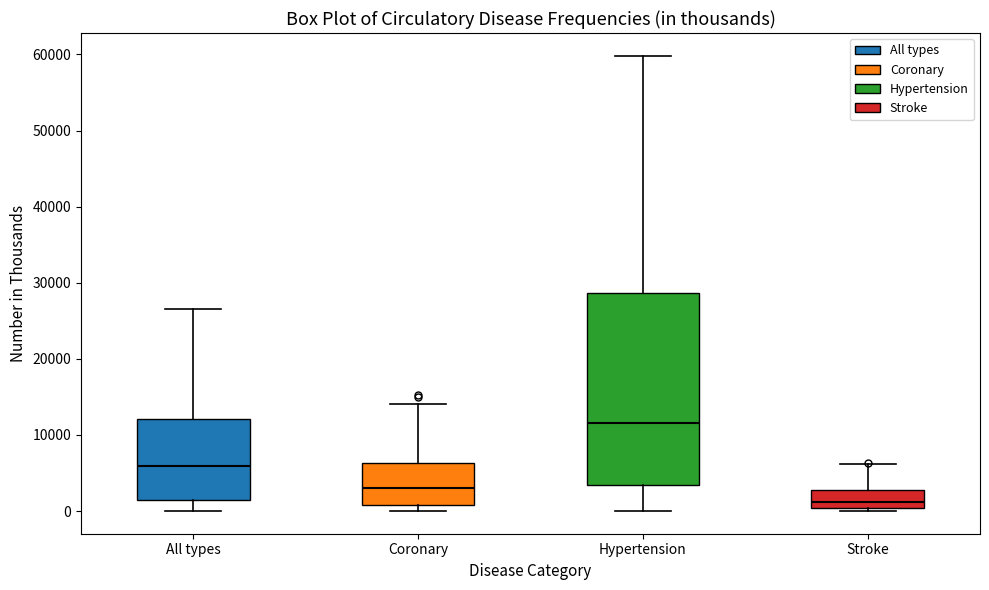

Reading left to right, read every box against the y-axis: the position of its median line, the range the box covers, and the ends of its whiskers. The values are not printed on the chart, so give them approximately, as read against the axis.

All types: median 6000, box 1000 to 12000, whiskers 0 to 27000
Coronary: median 3000, box 1000 to 6000, whiskers 0 to 14000
Hypertension: median 12000, box 3000 to 29000, whiskers 0 to 60000
Stroke: median 1000, box 0 to 3000, whiskers 0 (just below the box's lower edge) to 6000